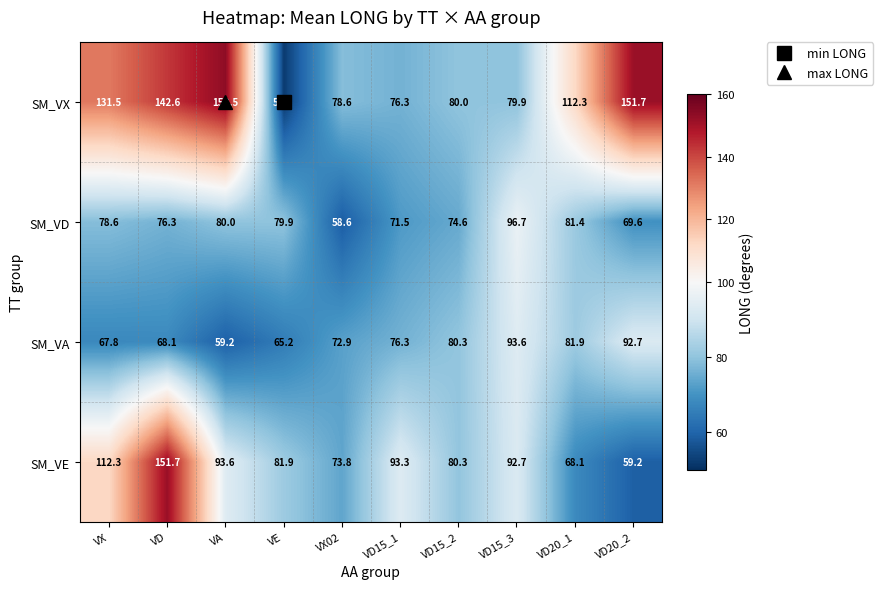

What is the spread (max minus min) of values at VX?

63.7